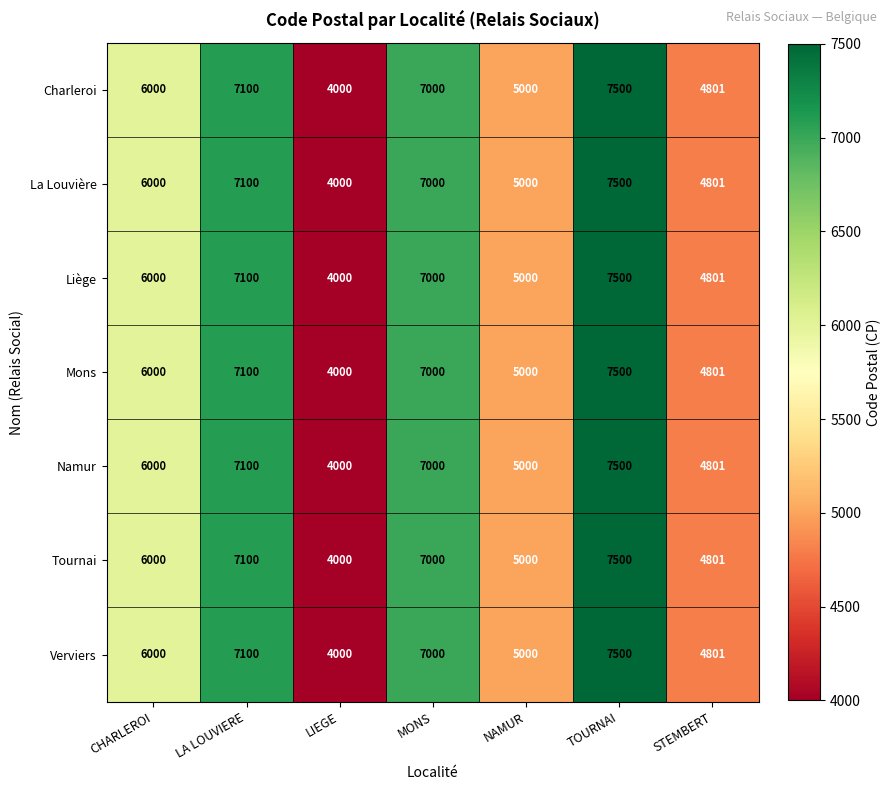

What is the total value across all series at NAMUR?

35000